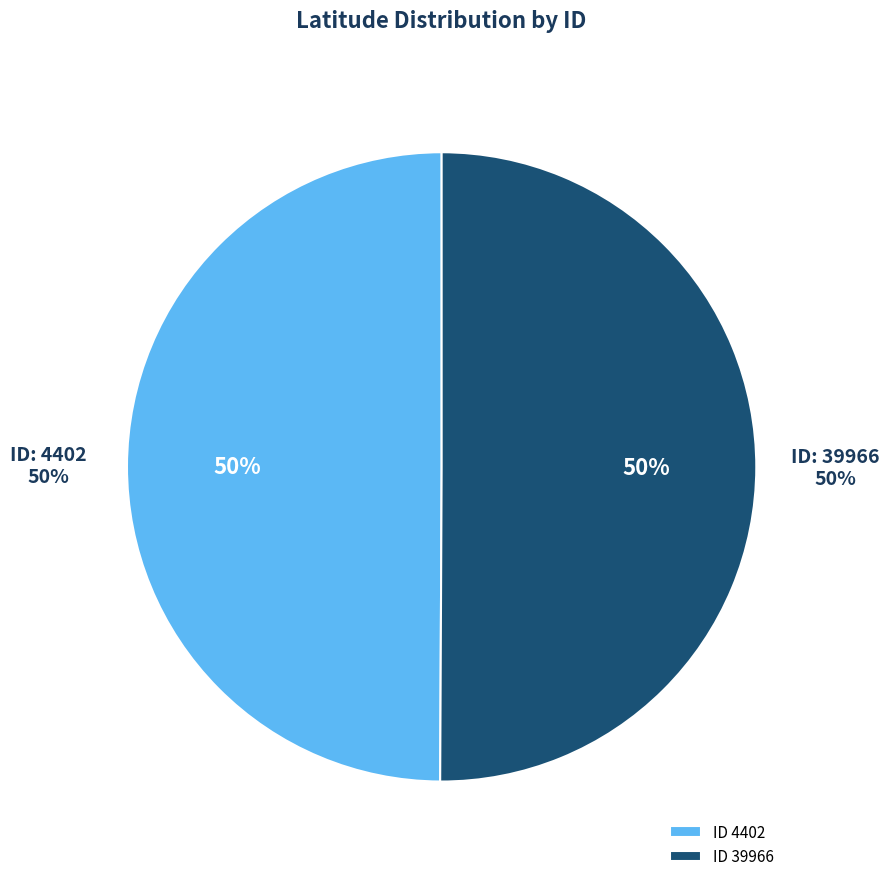

What percentage is the 4402 slice, to the nearest percent?

50%